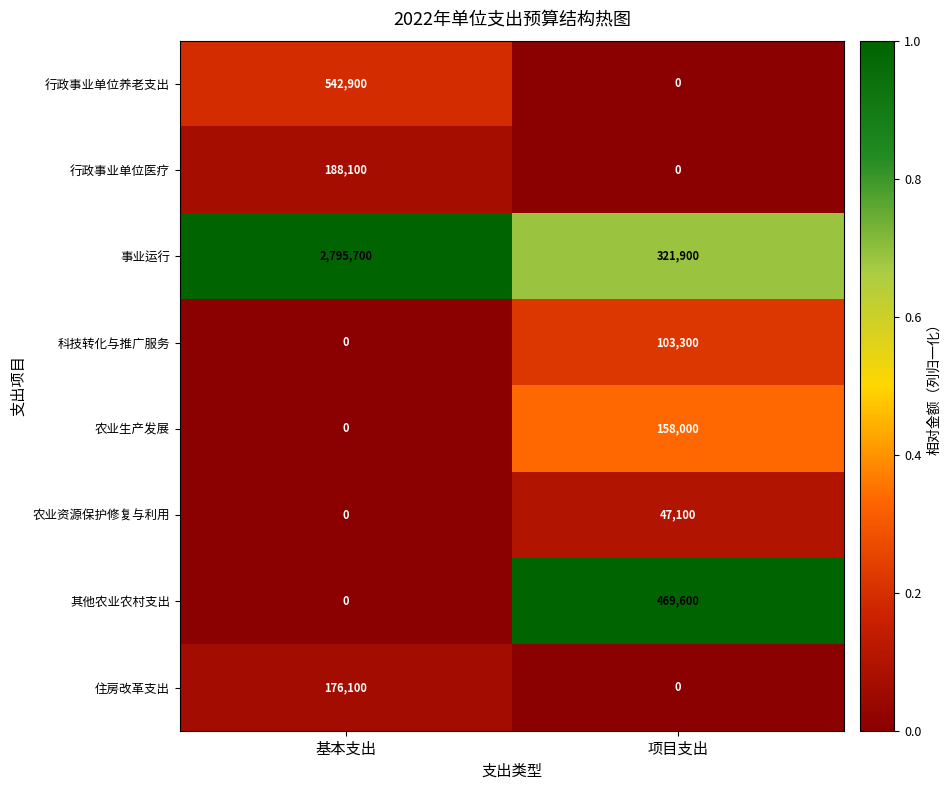

Where is 科技转化与推广服务 nearest to the value 51650?

基本支出